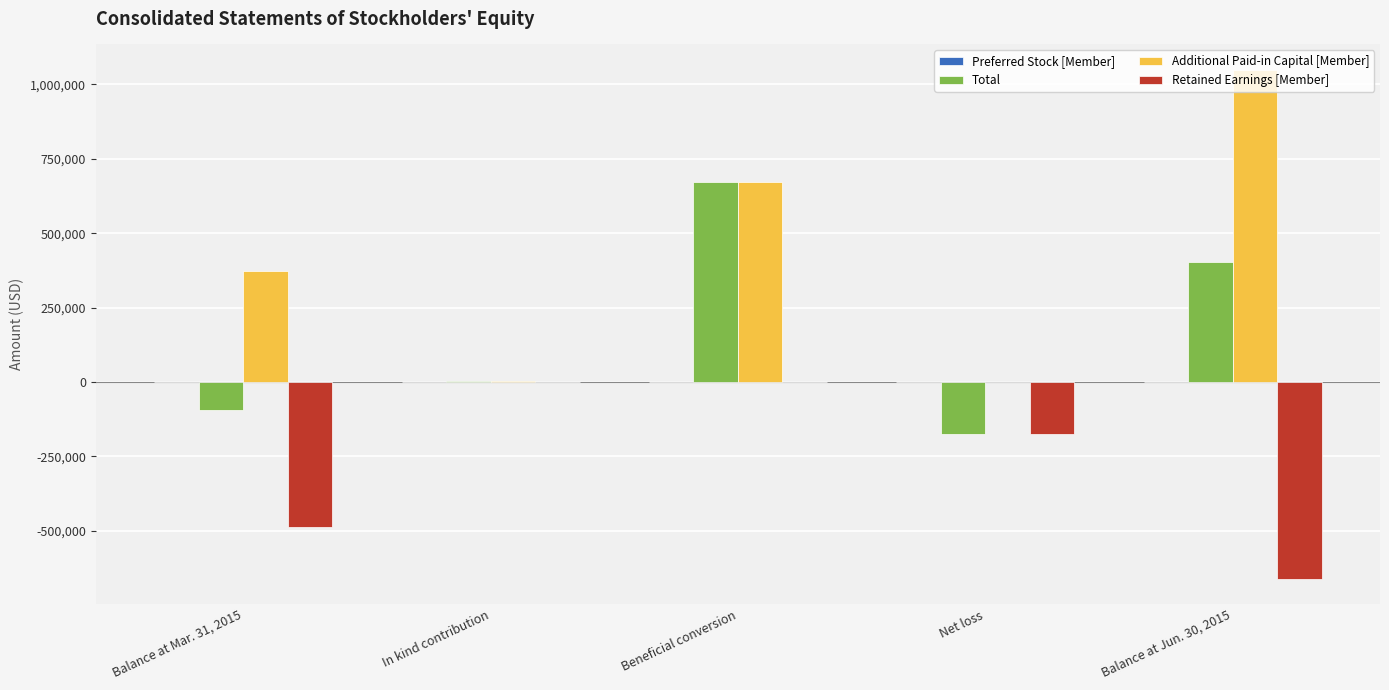

The value of Retained Earnings [Member] at Balance at Jun. 30, 2015 is -661107. True or false?

True